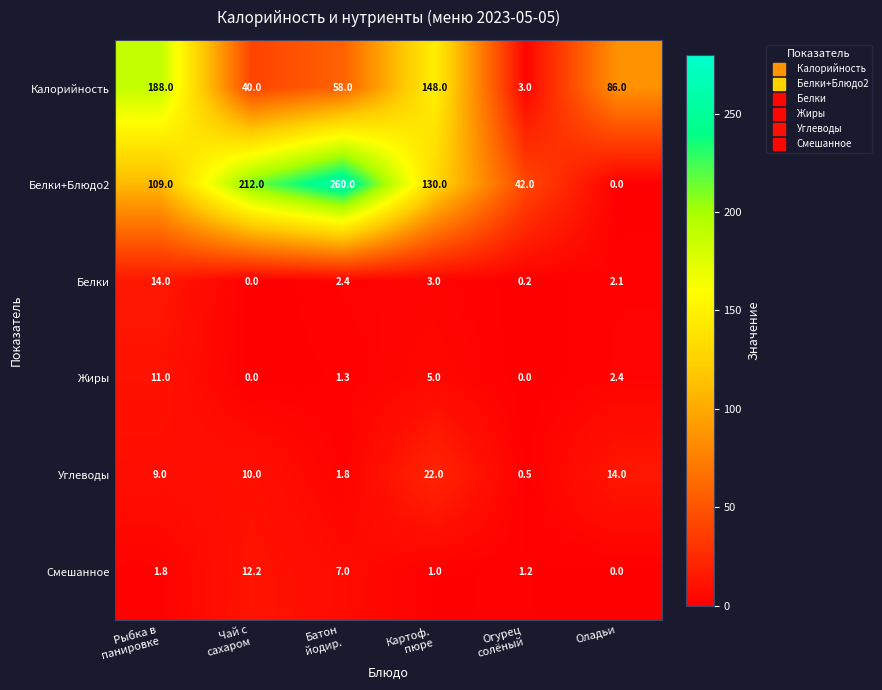

What is the difference between the maximum and second lowest values in the Смешанное series?

11.2